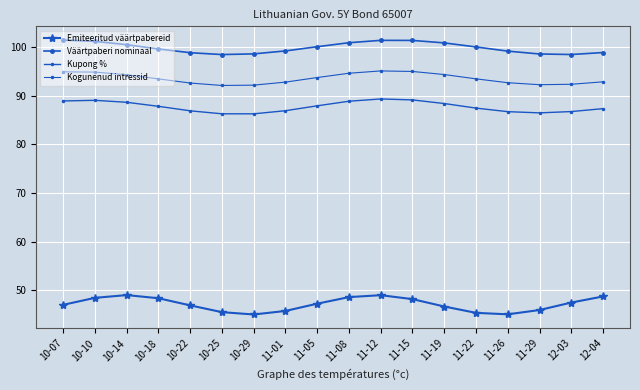

Does the chart have visible grid lines?

Yes